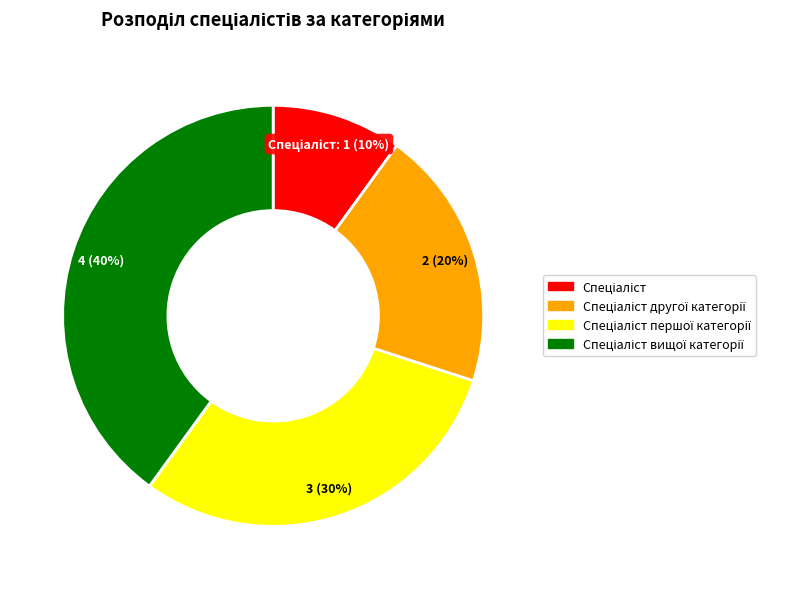

Is there a majority slice in this chart?

No